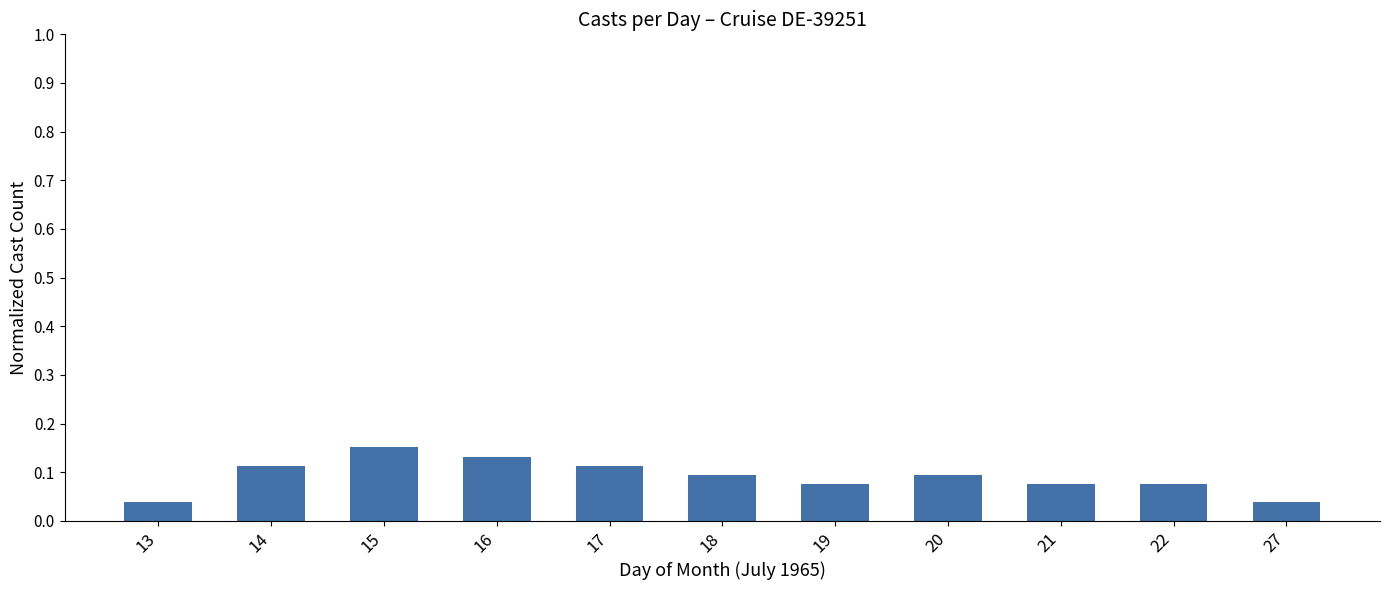

True or false: the data shows 0.1 at 18.

True